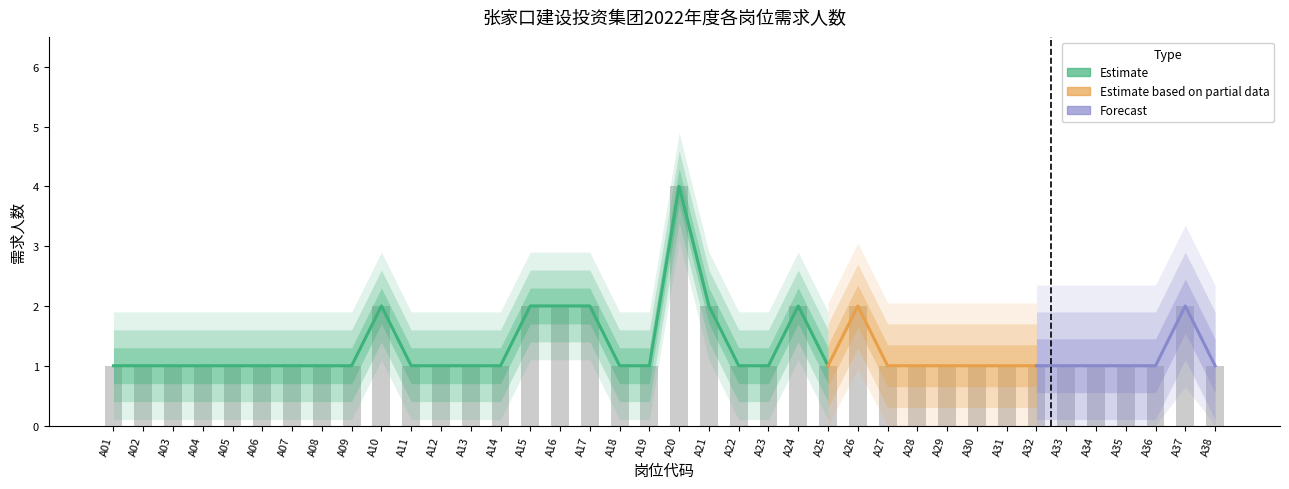

Is it true that the value at A13 is 1?

True